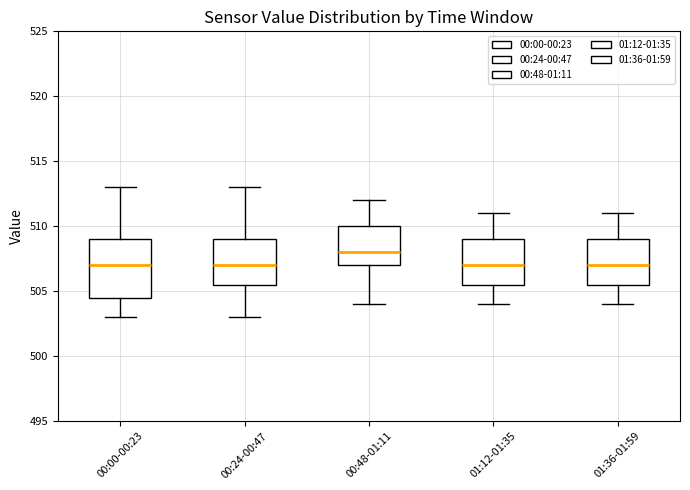

Reading left to right, transcribe this box plot: for each box, give where its median line is, the range the box spans, and where its two whiskers end, as read against the y-axis. The values are not printed on the chart, so give them approximately, as read against the axis.

00:00-00:23: median 507.0, box 504.5 to 509.0, whiskers 503.0 to 513.0
00:24-00:47: median 507.0, box 505.5 to 509.0, whiskers 503.0 to 513.0
00:48-01:11: median 508.0, box 507.0 to 510.0, whiskers 504.0 to 512.0
01:12-01:35: median 507.0, box 505.5 to 509.0, whiskers 504.0 to 511.0
01:36-01:59: median 507.0, box 505.5 to 509.0, whiskers 504.0 to 511.0